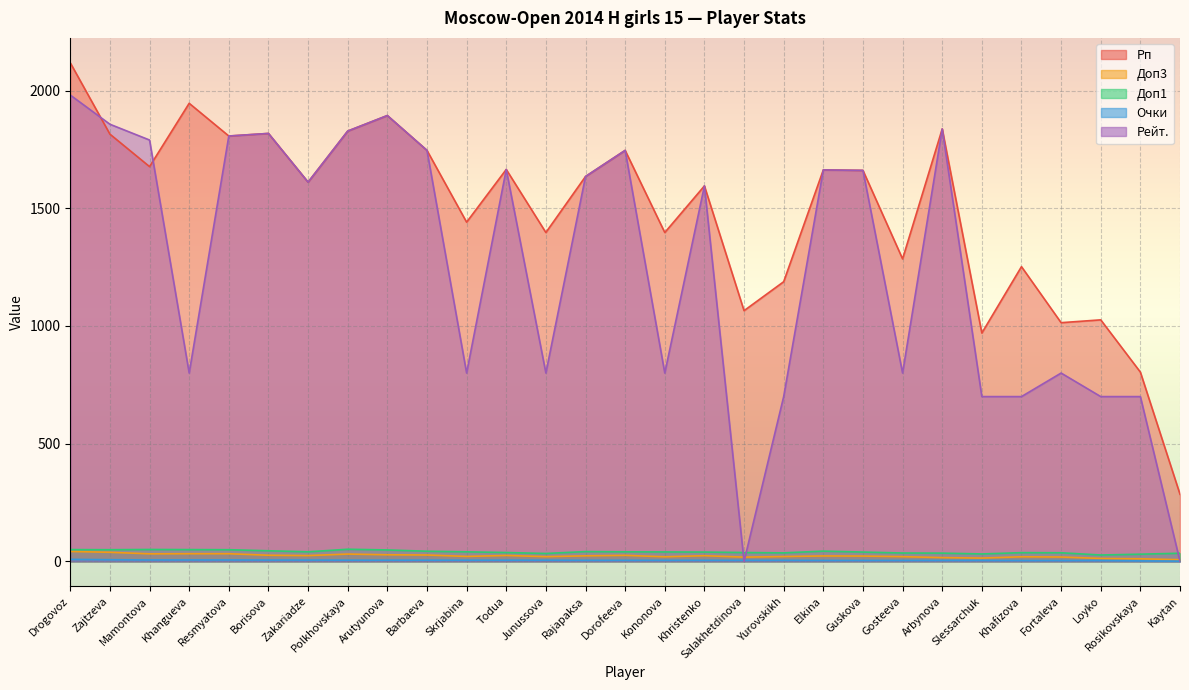

What is the label of the 18th point from the left?

Salakhetdinova